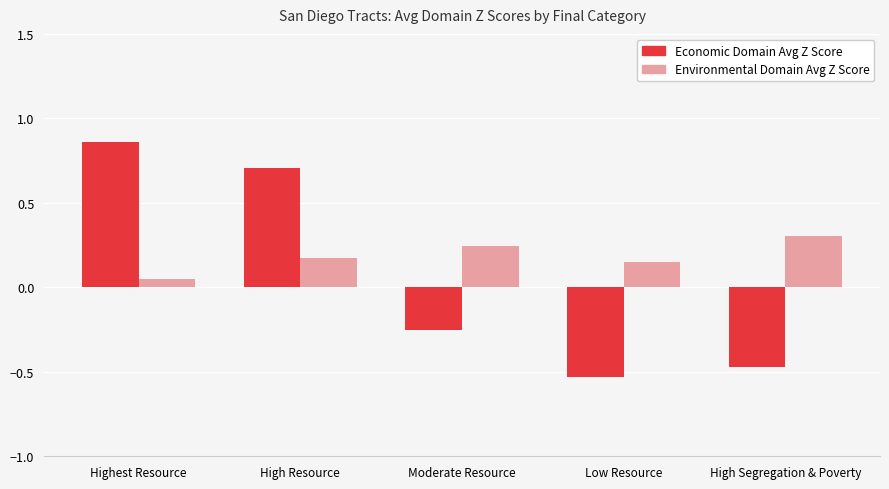

Rank the series at High Segregation & Poverty from highest to lowest value.

Environmental Domain Avg Z Score, Economic Domain Avg Z Score